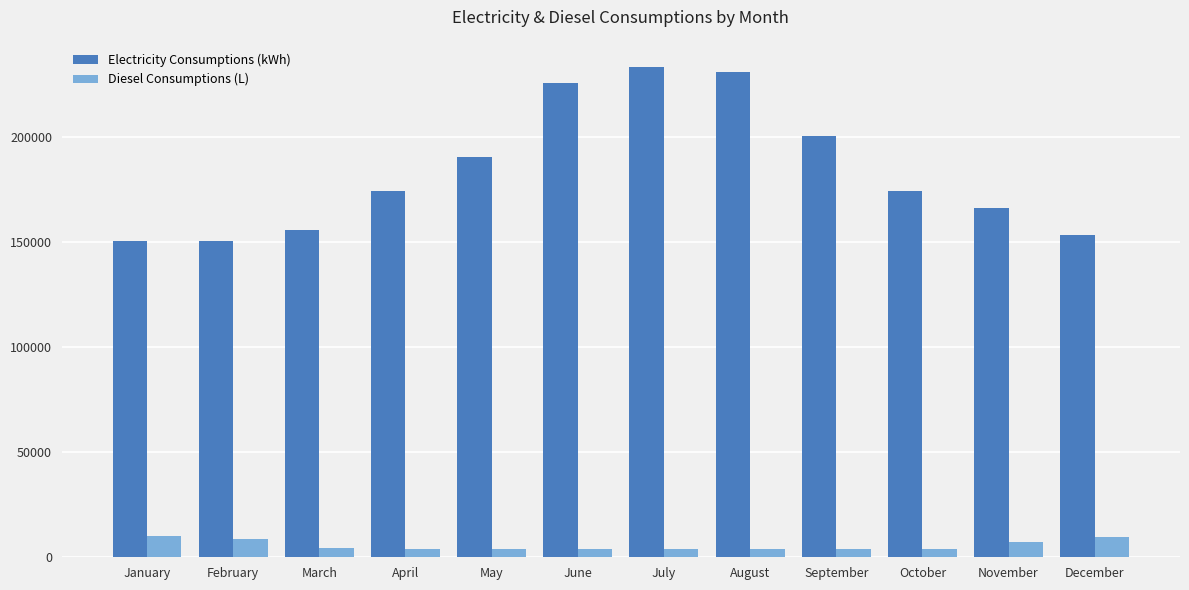

Read the Diesel Consumptions (L) value at October.

4055